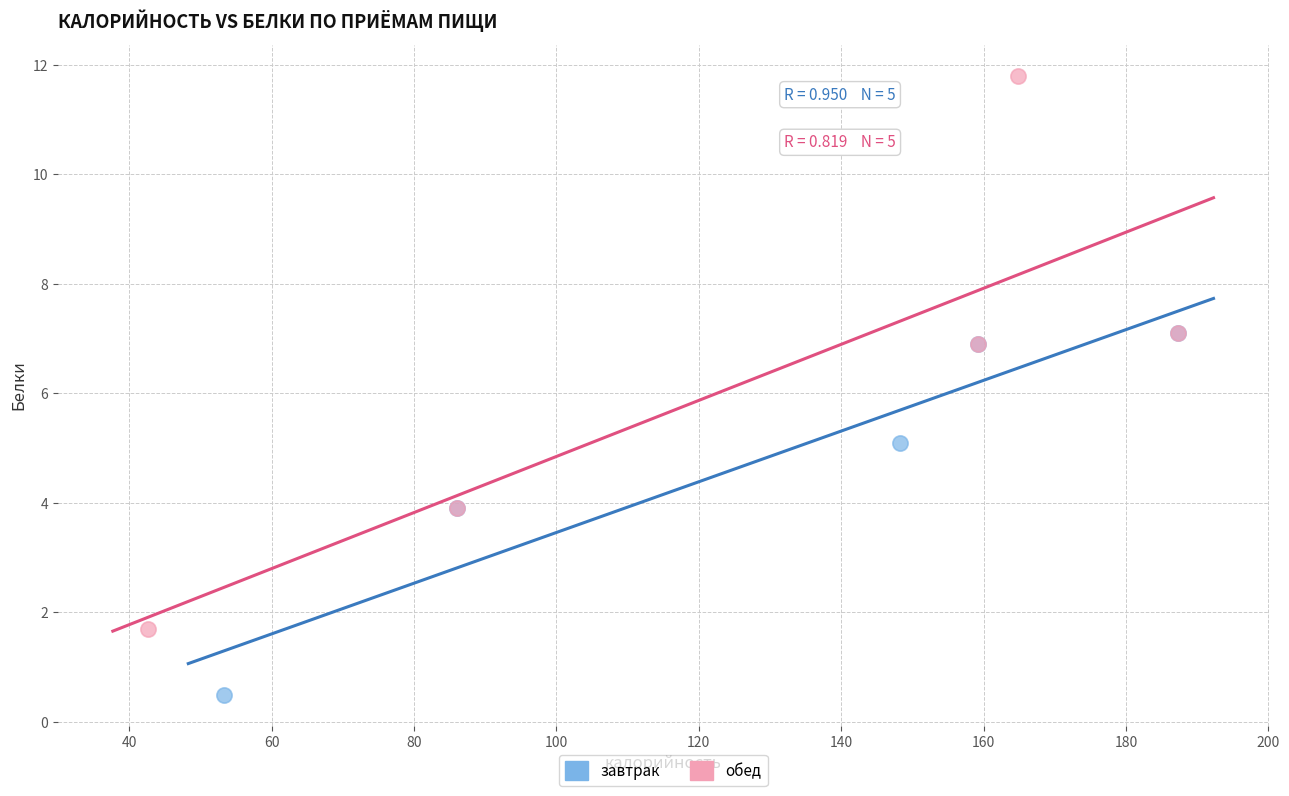

Which series reaches the minimum Y coordinate?

завтрак